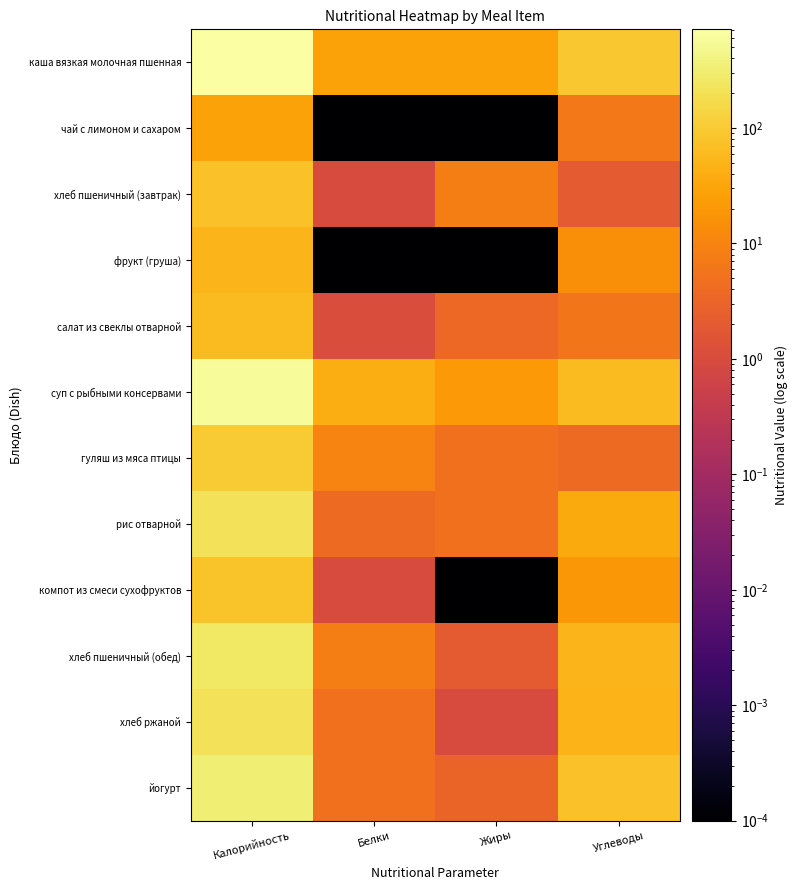

Count the number of data series in this chart.

12